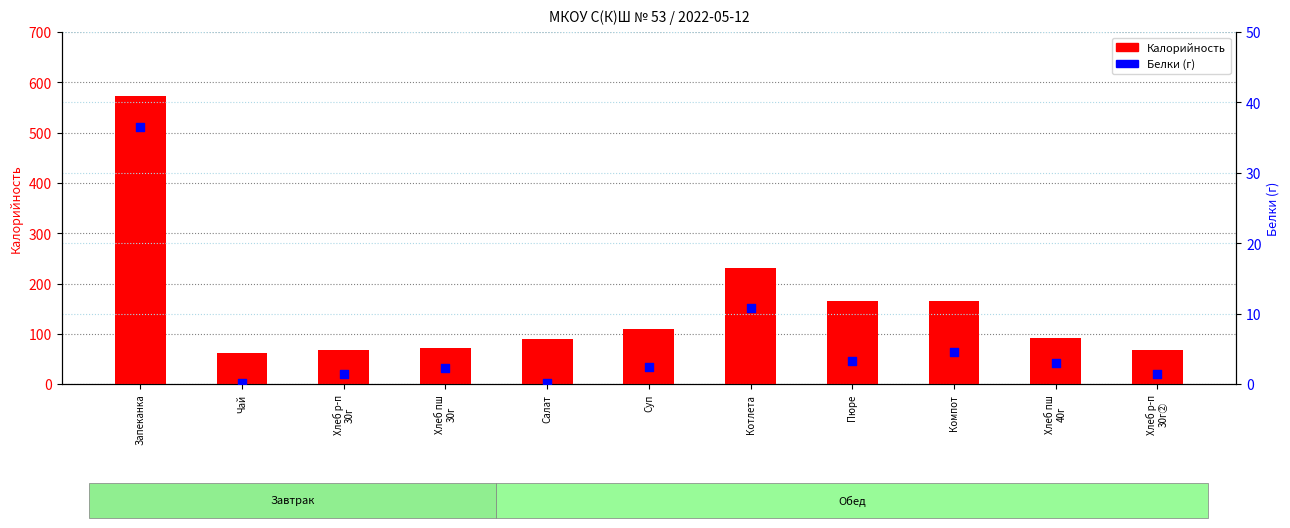

Which series contains the lowest Y value?

Белки (г)